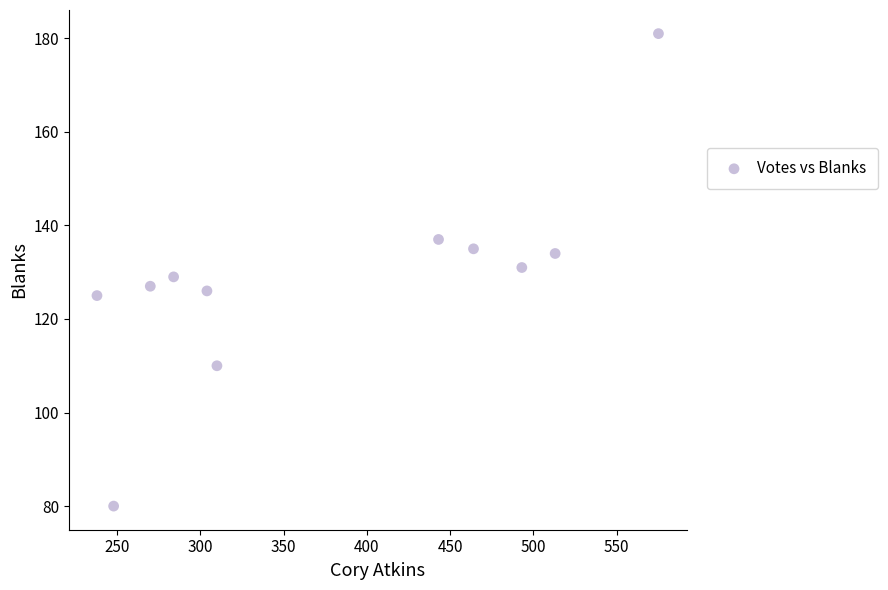

What is the average X value?

377